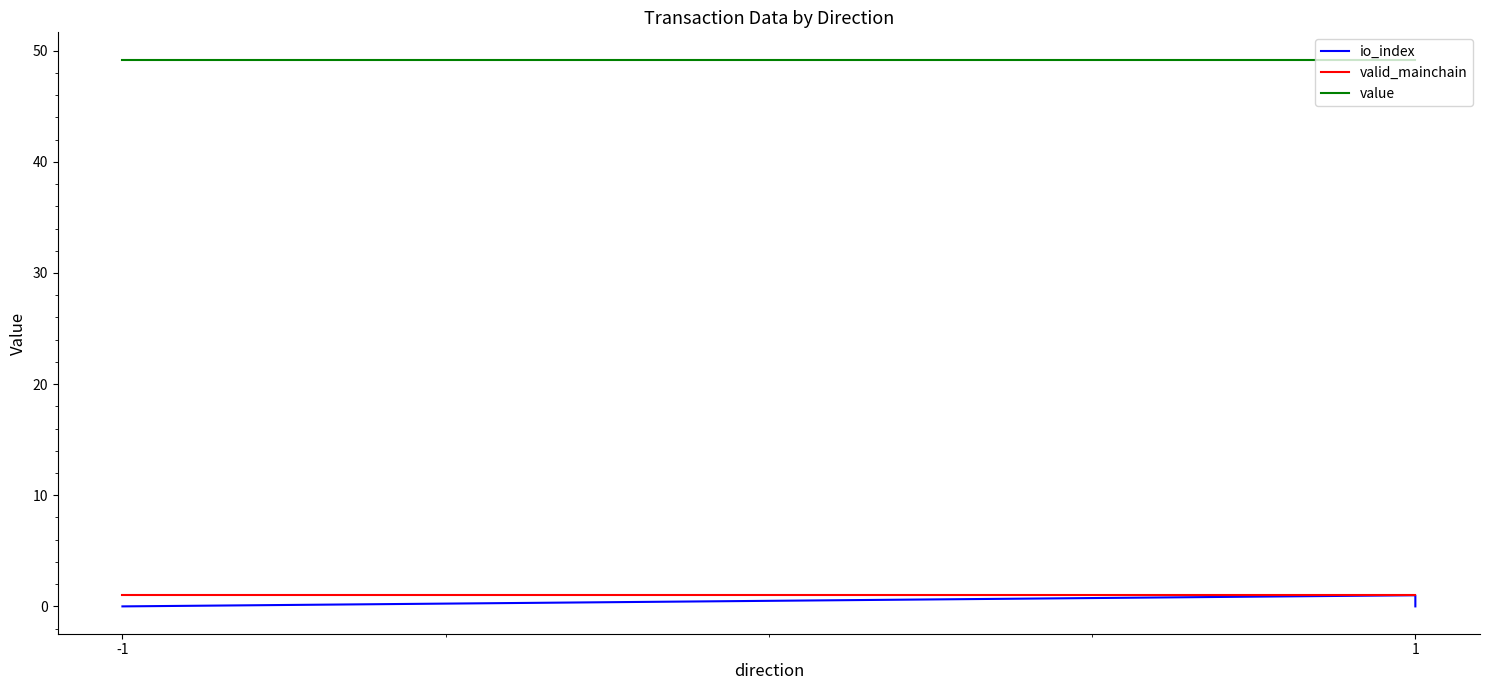

Does the chart display data point markers on the line(s)?

No